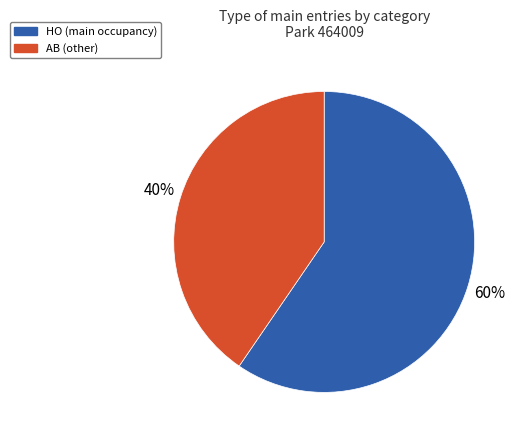

Is it true that AB is 40% of the pie?

True